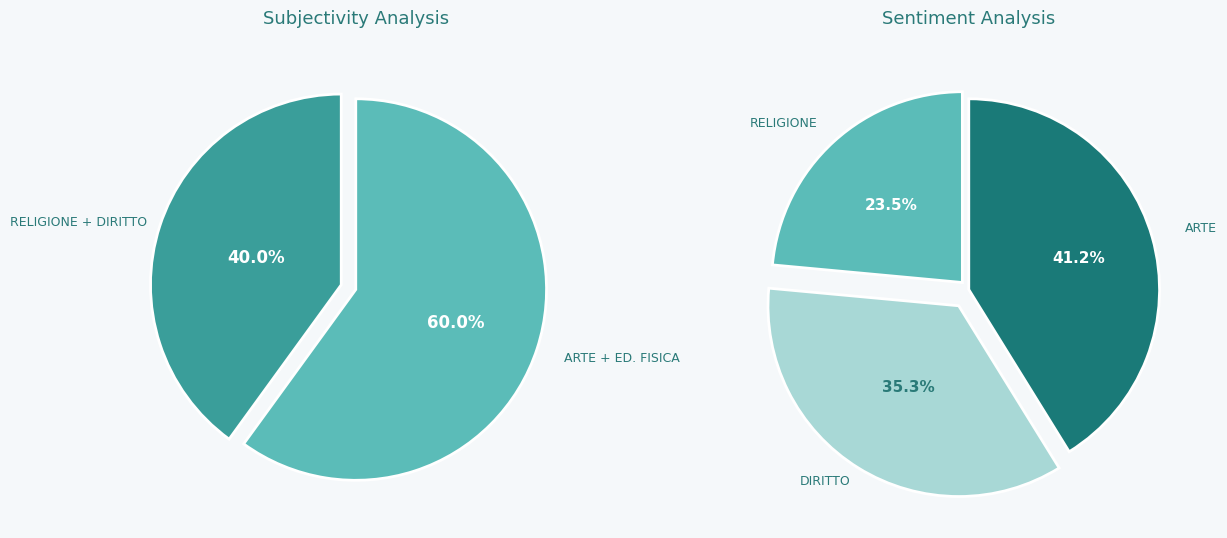

Which has a higher value, ED. FISICA or DIRITTO?

ED. FISICA